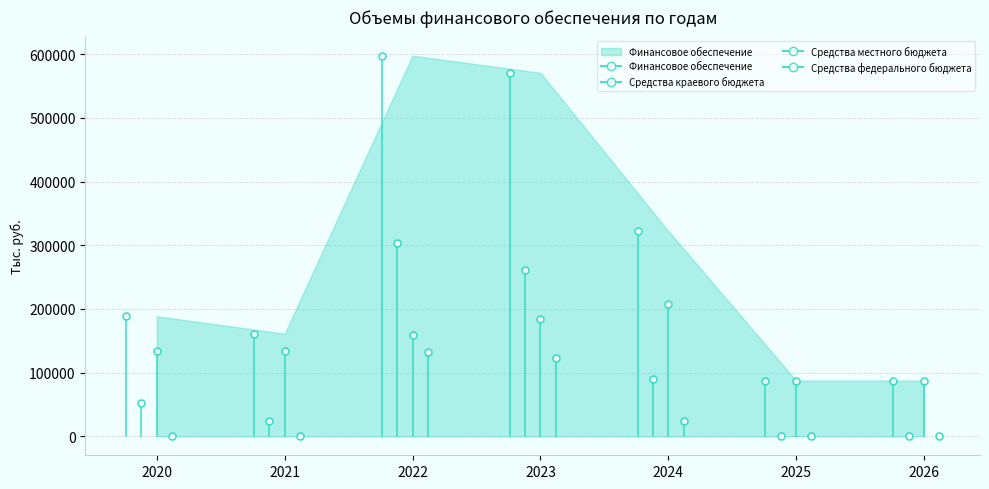

Rank the series by their average value, from highest to lowest.

Финансовое обеспечение, Средства местного бюджета, Средства краевого бюджета, Средства федерального бюджета